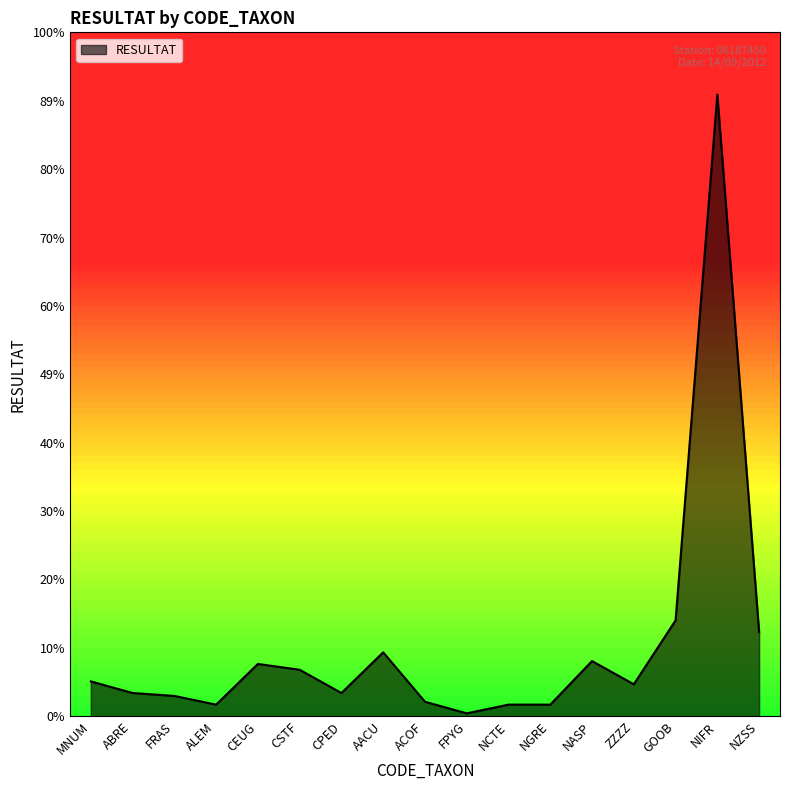

Does the chart have visible grid lines?

No